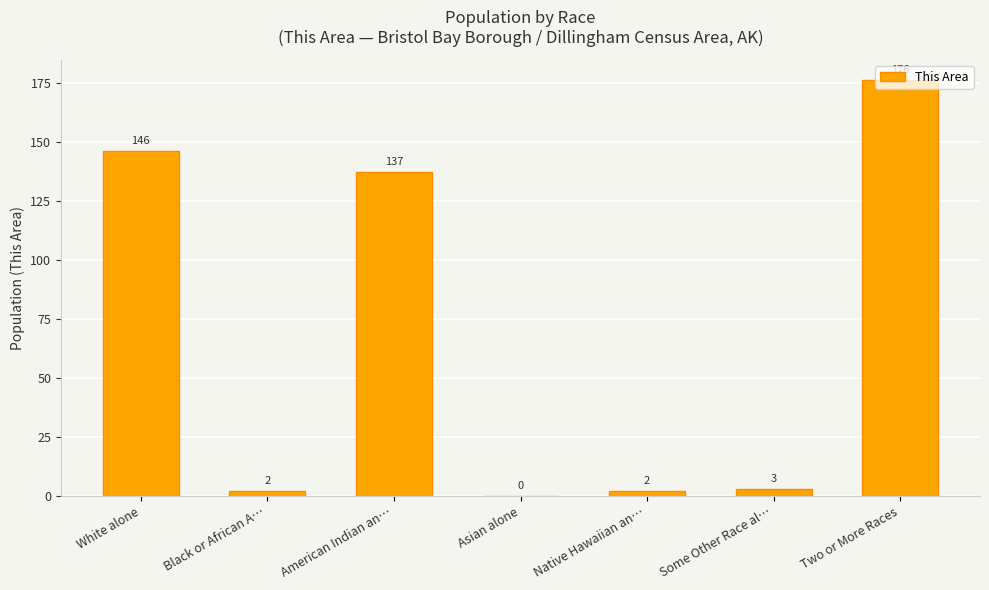

At which label is the value closest to 88?

American Indian an…